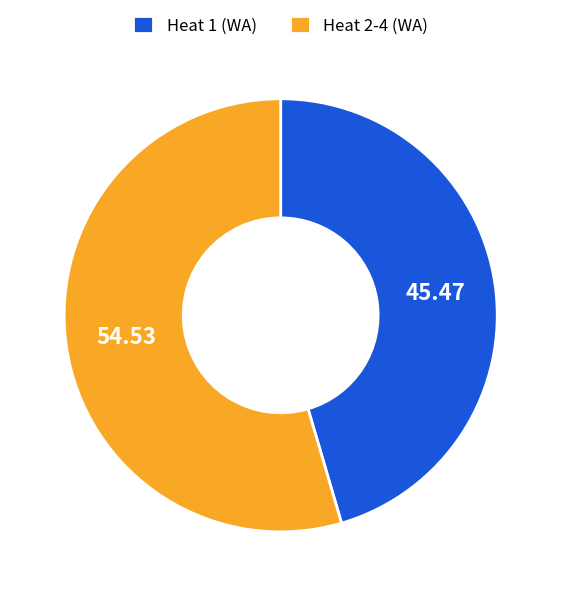

Do Heat 1 (WA) and Heat 2-4 (WA) together represent more than half of the pie?

Yes